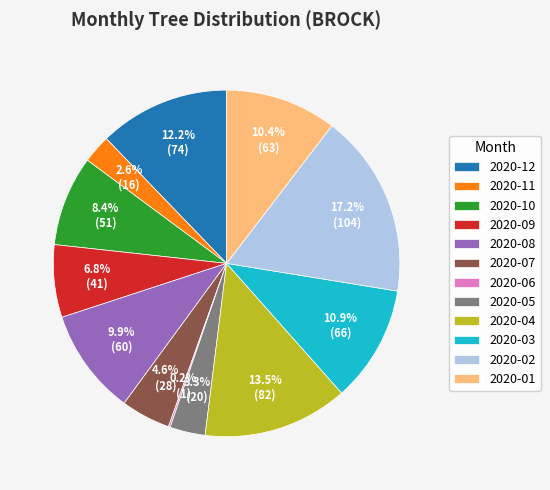

Does 2020-11 account for over 50% of the chart?

No